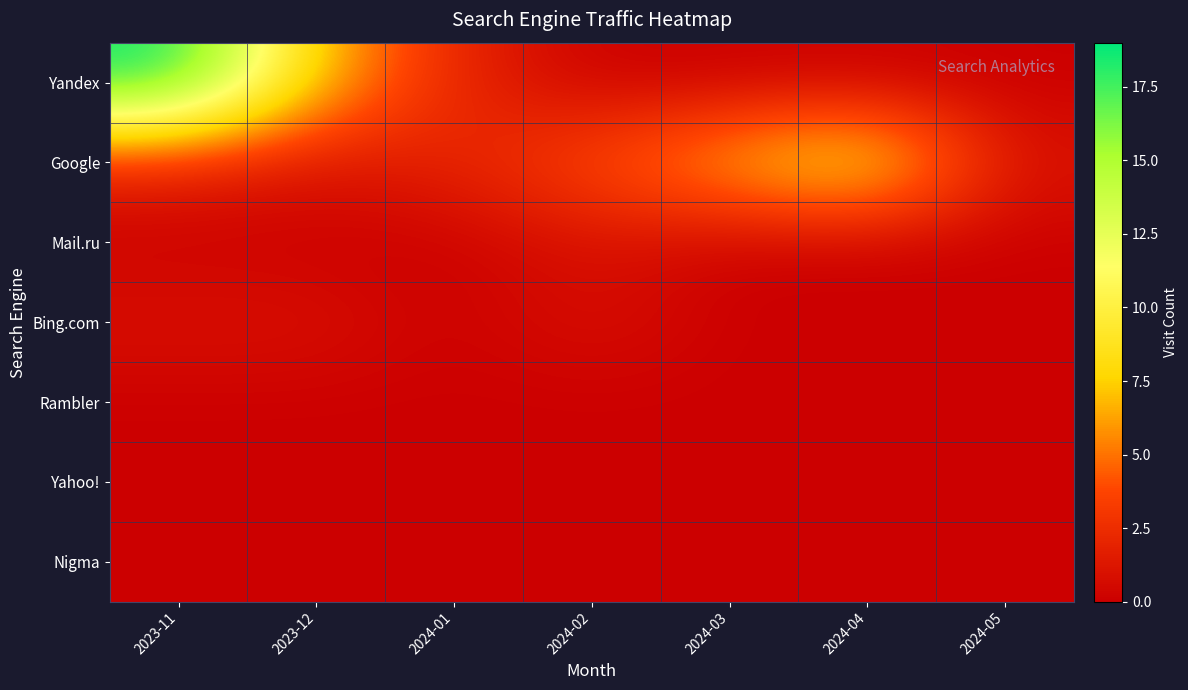

Reading left to right, list all the values displayed in this chart.

Yandex: 2023-11=19	2023-12=7	2024-01=2	2024-02=0	2024-03=0	2024-04=0	2024-05=0
Google: 2023-11=2	2023-12=1	2024-01=2	2024-02=4	2024-03=7	2024-04=10	2024-05=1
Mail.ru: 2023-11=0	2023-12=0	2024-01=0	2024-02=1	2024-03=0	2024-04=0	2024-05=0
Bing.com: 2023-11=1	2023-12=1	2024-01=0	2024-02=1	2024-03=0	2024-04=0	2024-05=0
Rambler: 2023-11=0	2023-12=0	2024-01=0	2024-02=0	2024-03=0	2024-04=0	2024-05=0
Yahoo!: 2023-11=0	2023-12=0	2024-01=0	2024-02=0	2024-03=0	2024-04=0	2024-05=0
Nigma: 2023-11=0	2023-12=0	2024-01=0	2024-02=0	2024-03=0	2024-04=0	2024-05=0